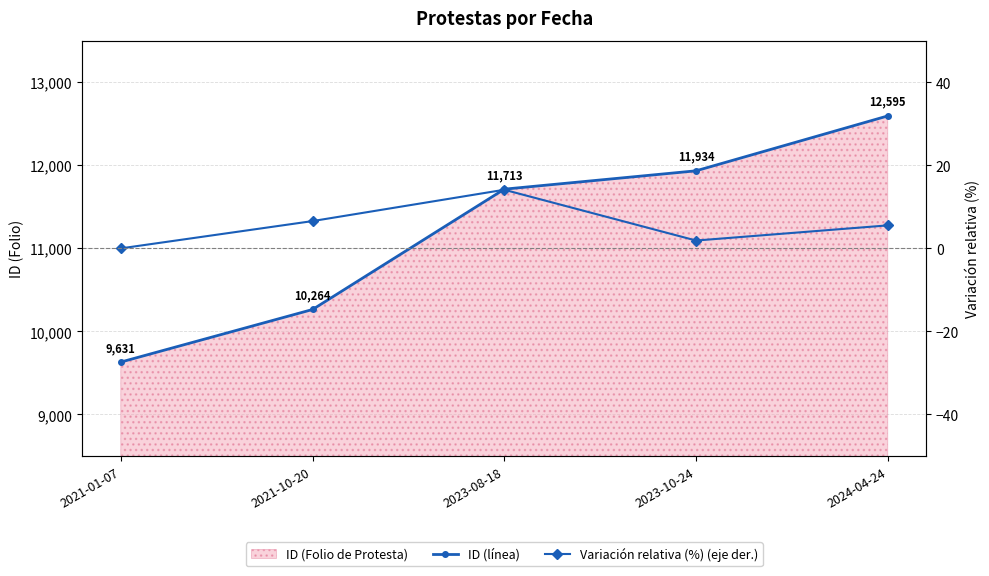

What is the approximate value of Variación relativa (%) (eje der.) at 2023-08-18?

14.1